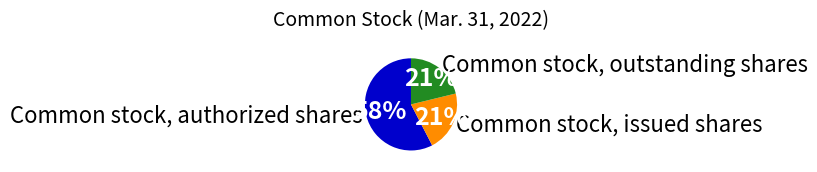

How many slices are in this pie chart?

3